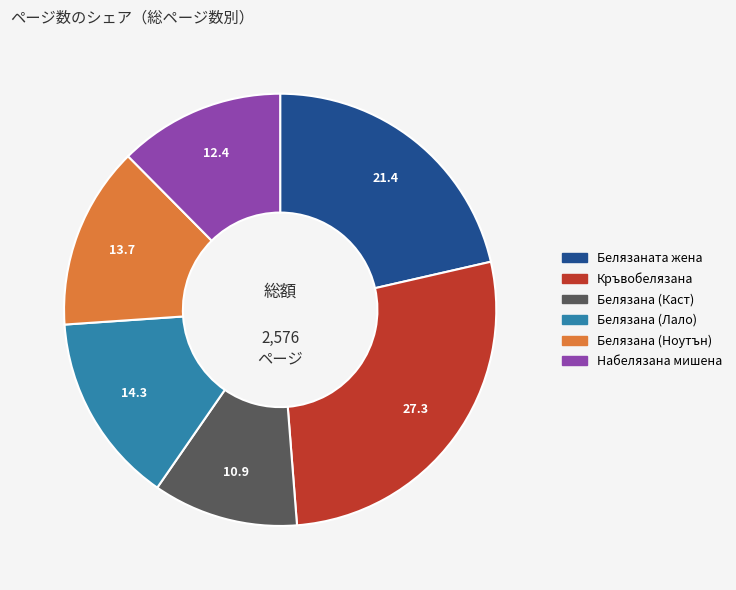

Is there a majority slice in this chart?

No